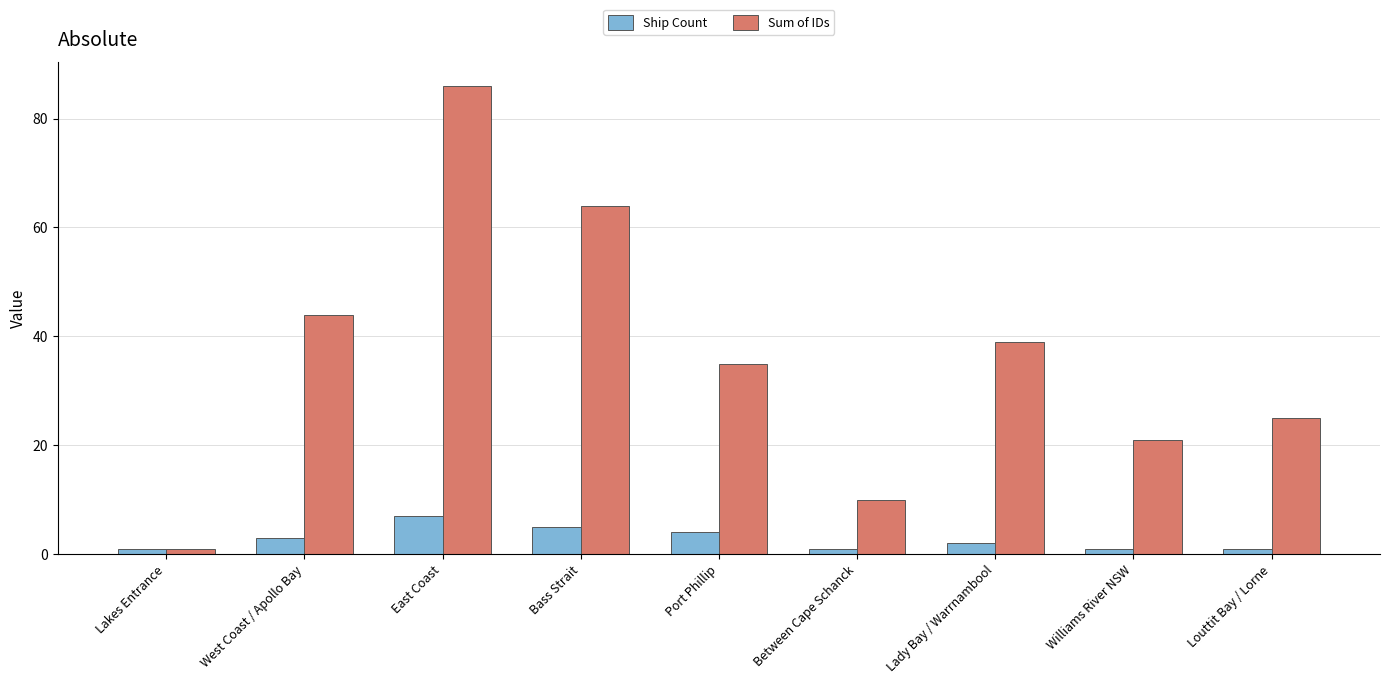

Does the chart contain any negative values?

No